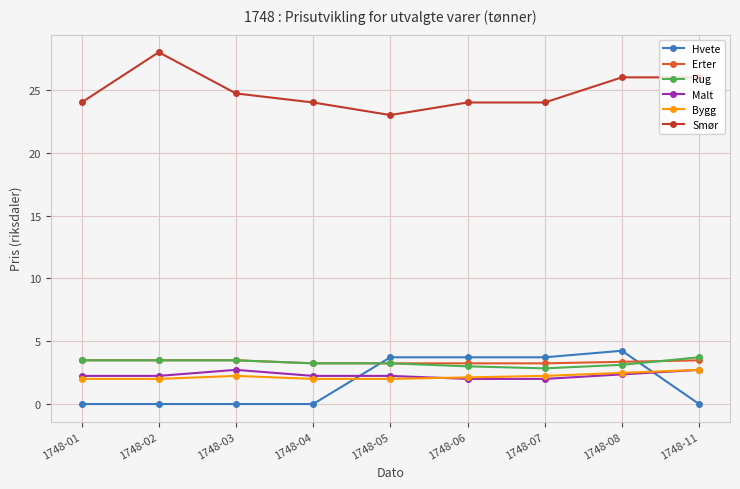

What is the spread (max minus min) of values at 1748-07?

22.0